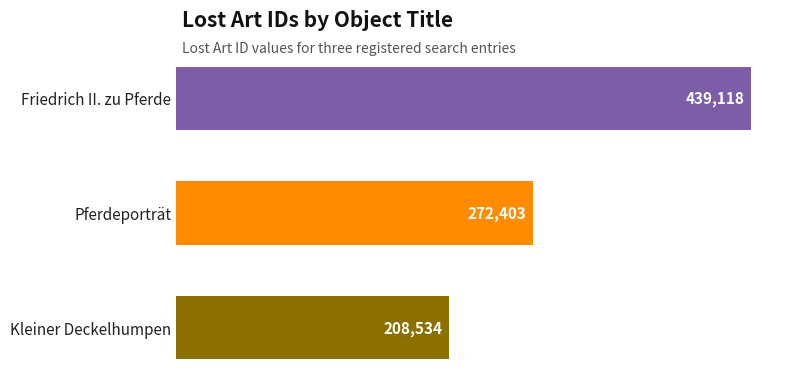

Are the bars grouped side by side (vs. stacked)?

No